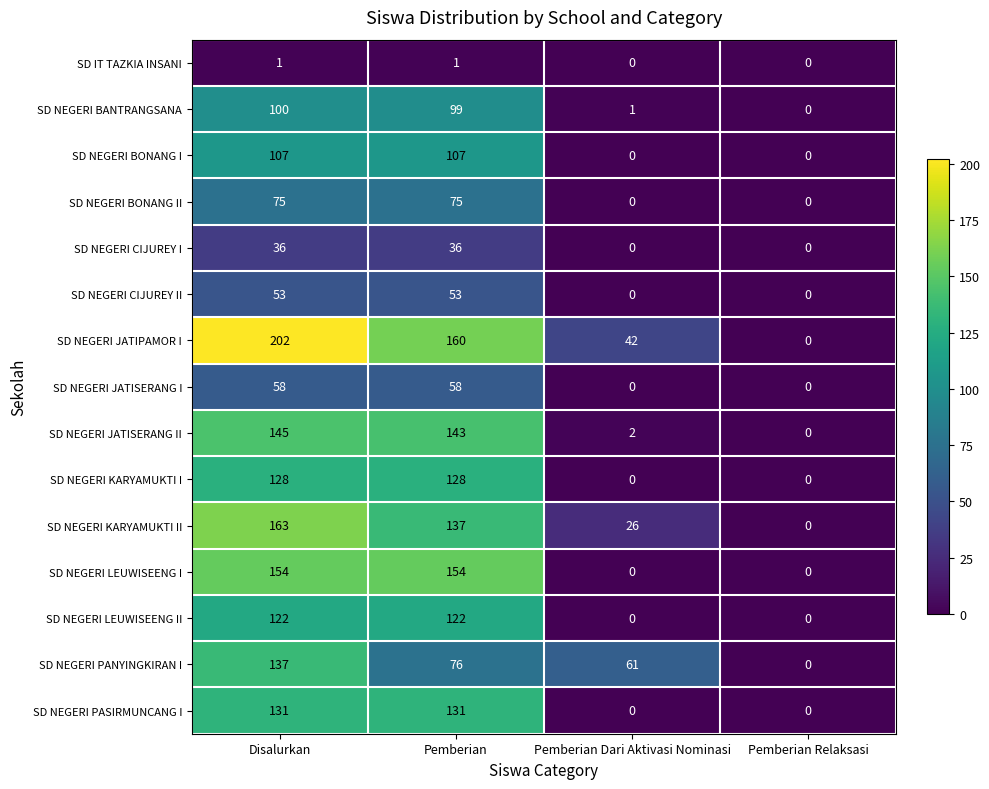

Which series changed the most between Pemberian and Pemberian Dari Aktivasi Nominasi?

SD NEGERI LEUWISEENG I